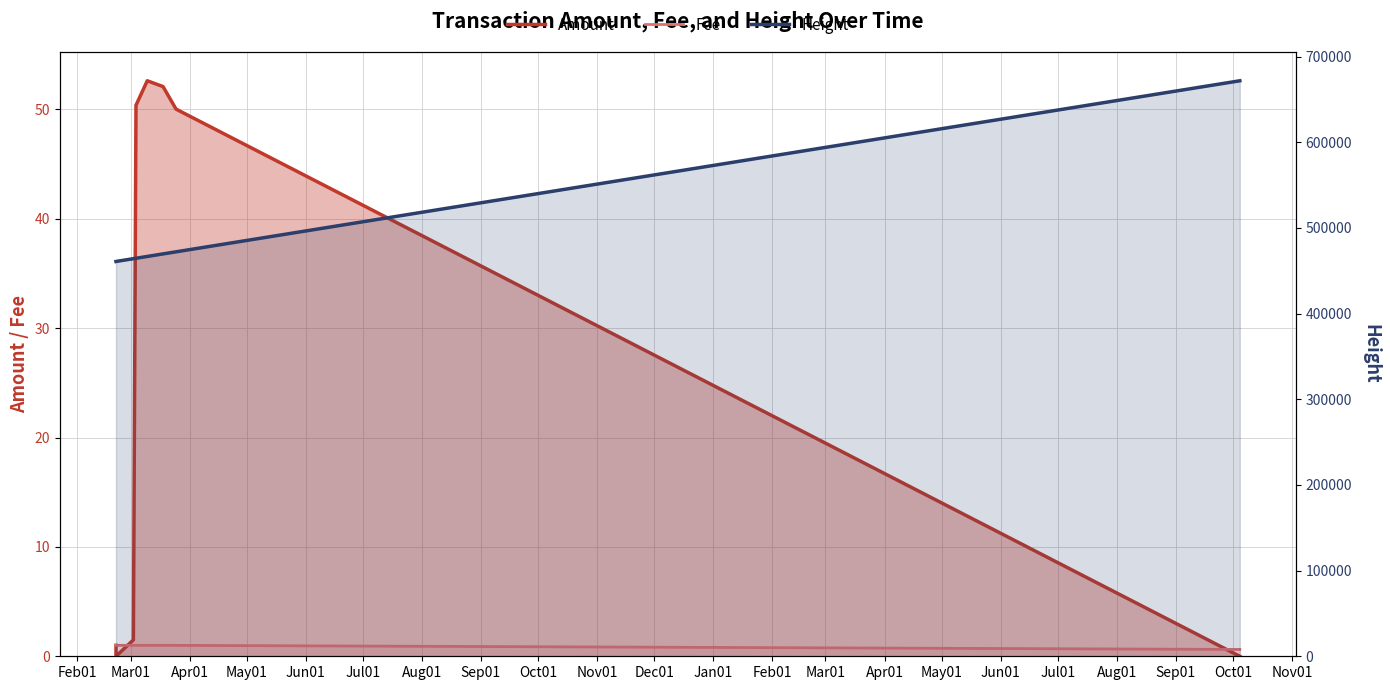

How many values in the Height series exceed 466742?

3